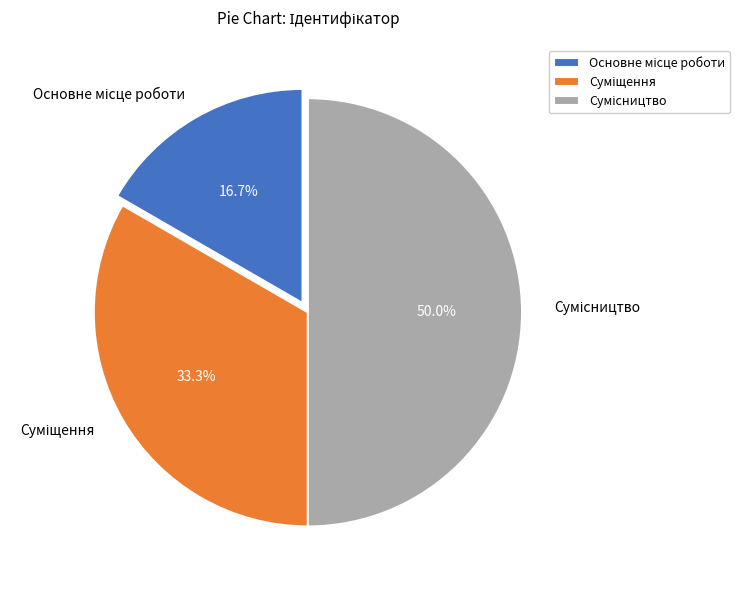

What is the smallest slice in the pie chart?

Основне місце роботи